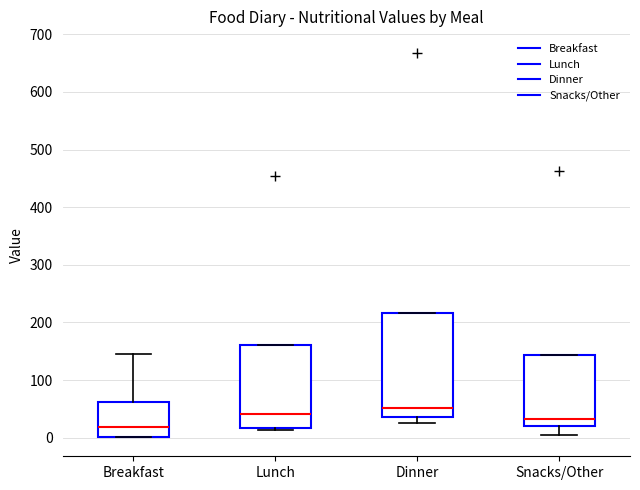

Which box is the tallest, from its lower edge to its upper edge?

Dinner